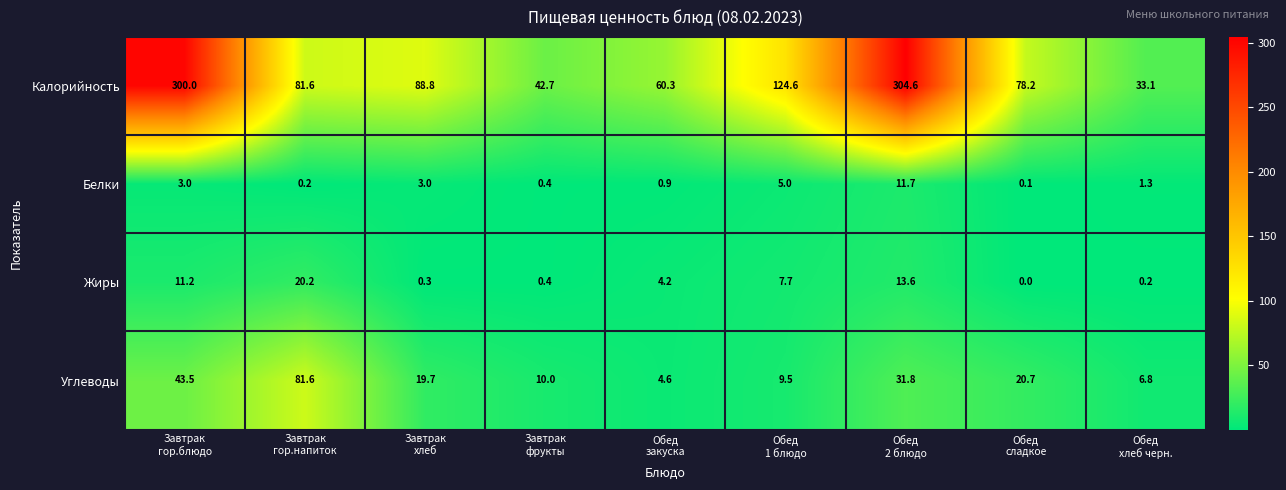

Which series has the largest total across all categories?

Калорийность